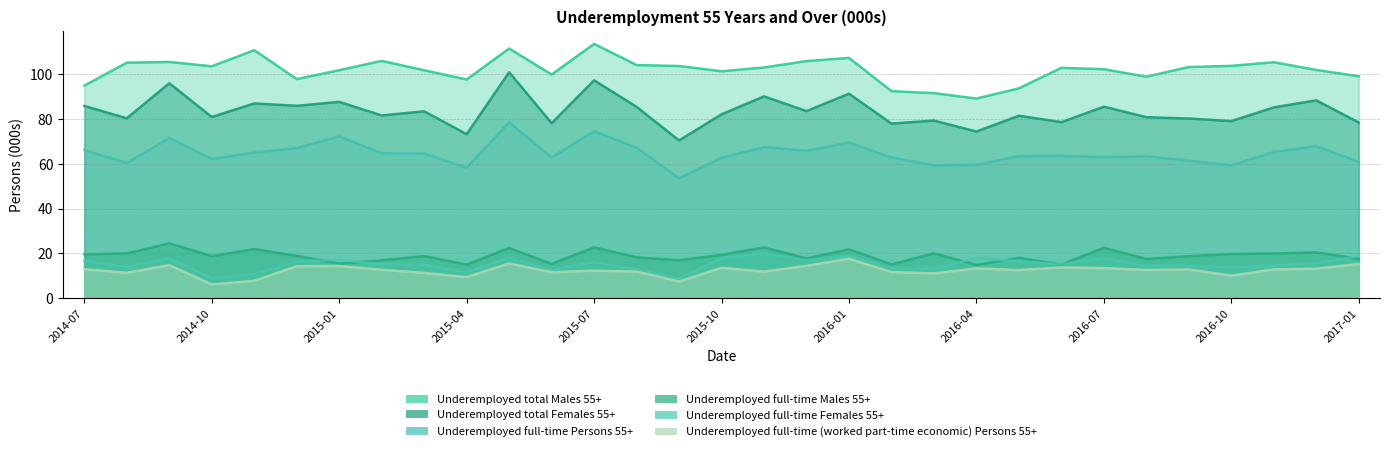

True or false: Underemployed total Females 55+ and Underemployed full-time Males 55+ cross at least once.

False